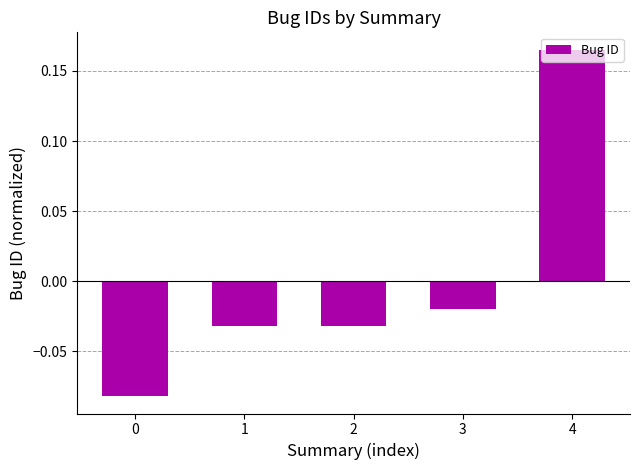

Where is the data nearest to the value 0?

3